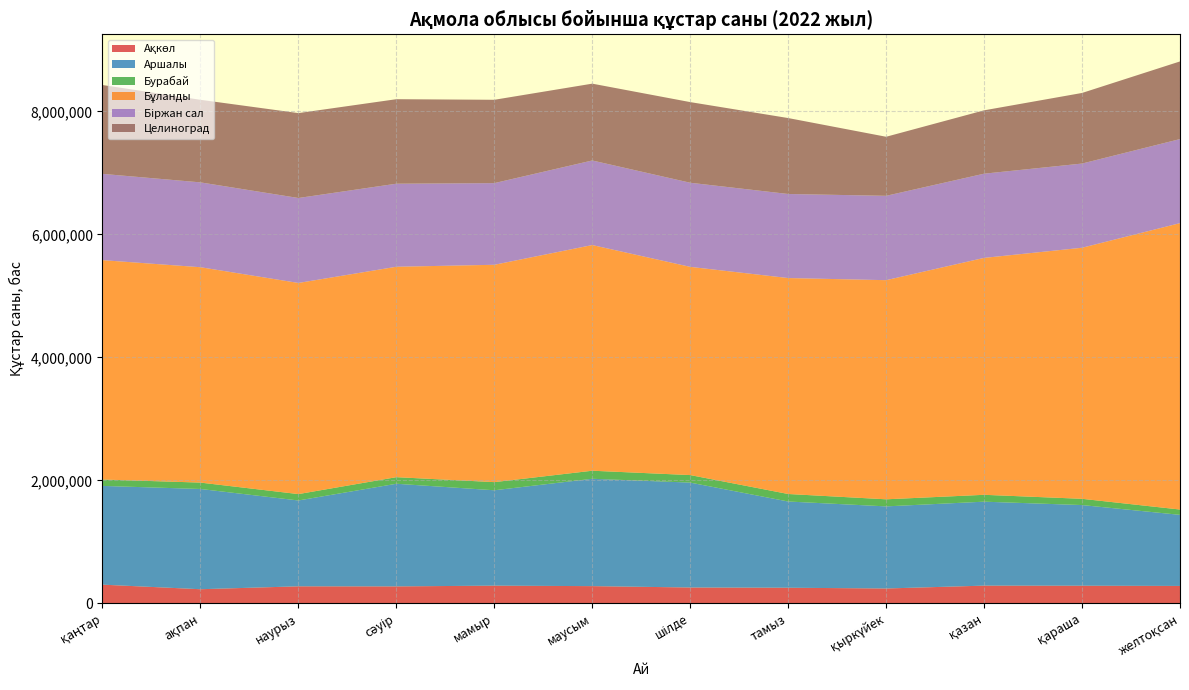

Reading left to right, list all the values displayed in this chart.

Ақкөл: қаңтар=303039	ақпан=228769	наурыз=275897	сәуір=274721	мамыр=286866	маусым=278978	шілде=256938	тамыз=252980	қыркүйек=240641	қазан=287107	қараша=285671	желтоқсан=282205
Аршалы: қаңтар=1606012	ақпан=1630463	наурыз=1396355	сәуір=1669424	мамыр=1551311	маусым=1746030	шілде=1705953	тамыз=1402428	қыркүйек=1335481	қазан=1365538	қараша=1311910	желтоқсан=1156021
Бурабай: қаңтар=103712	ақпан=103678	наурыз=103635	сәуір=106934	мамыр=132171	маусым=130909	шілде=122301	тамыз=122010	қыркүйек=114993	қазан=111607	қараша=101577	желтоқсан=86546
Бұланды: қаңтар=3567953	ақпан=3502751	наурыз=3433782	сәуір=3422022	мамыр=3534911	маусым=3670086	шілде=3386293	тамыз=3512071	қыркүйек=3563869	қазан=3853146	қараша=4083012	желтоқсан=4657747
Біржан сал: қаңтар=1403336	ақпан=1379940	наурыз=1381845	сәуір=1350963	мамыр=1328129	маусым=1375730	шілде=1368045	тамыз=1367219	қыркүйек=1372054	қазан=1369540	қараша=1369505	желтоқсан=1367260
Целиноград: қаңтар=1444863	ақпан=1342868	наурыз=1380711	сәуір=1374229	мамыр=1355255	маусым=1249302	шілде=1311565	тамыз=1234967	қыркүйек=960291	қазан=1030350	қараша=1148108	желтоқсан=1262813